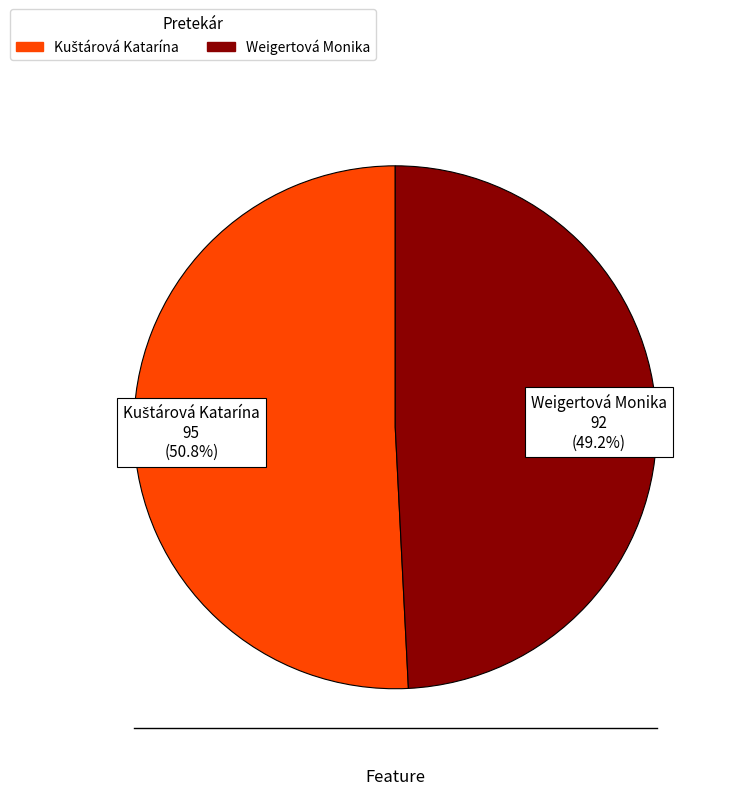

Does any single category account for the majority?

Yes